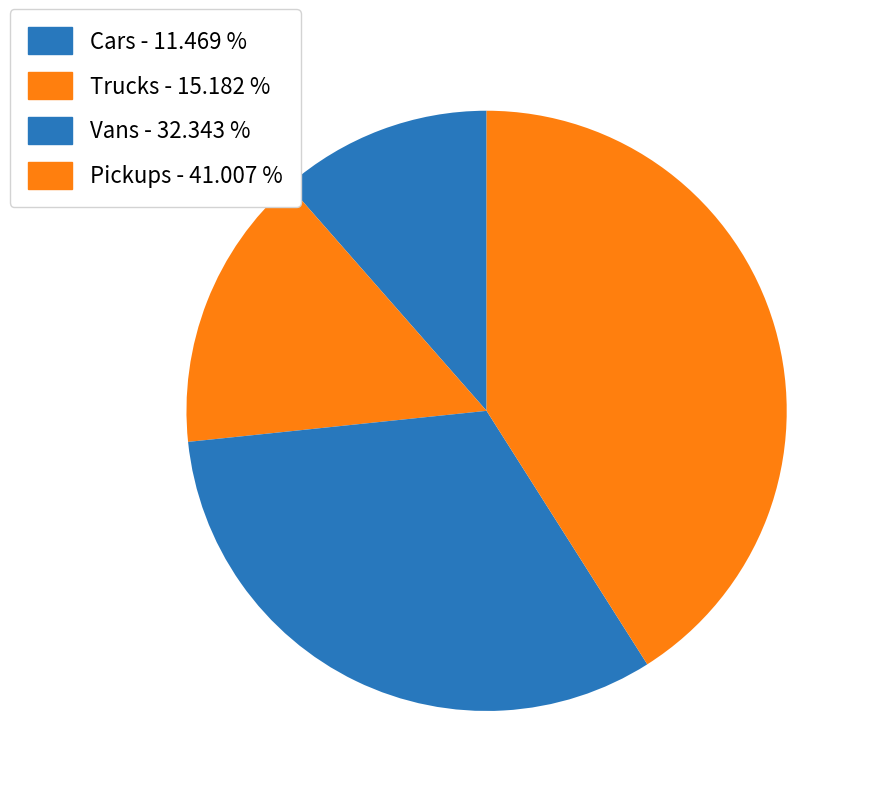

How much of the chart is everything except Trucks?

84.8%